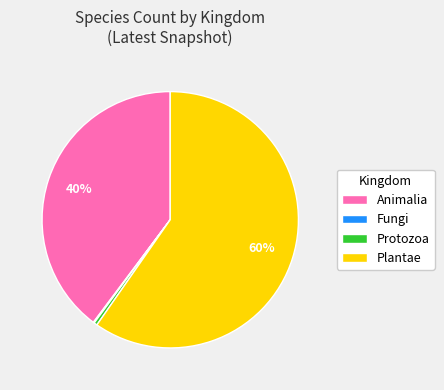

True or false: Plantae accounts for 50% of the total.

False